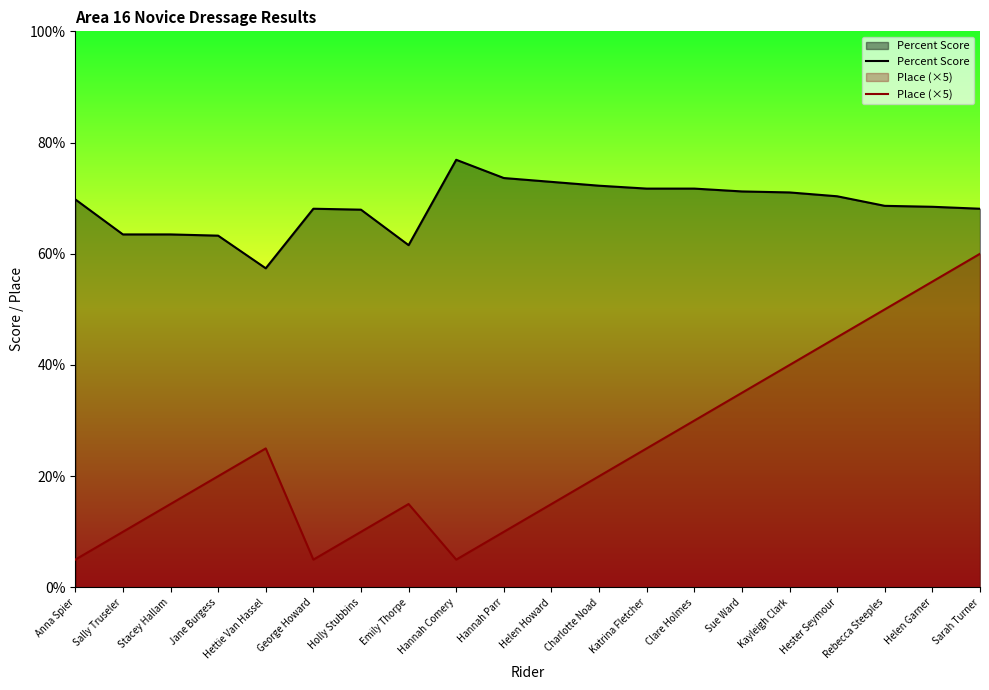

Rank the series at Katrina Fletcher from lowest to highest value.

Place (×5), Percent Score